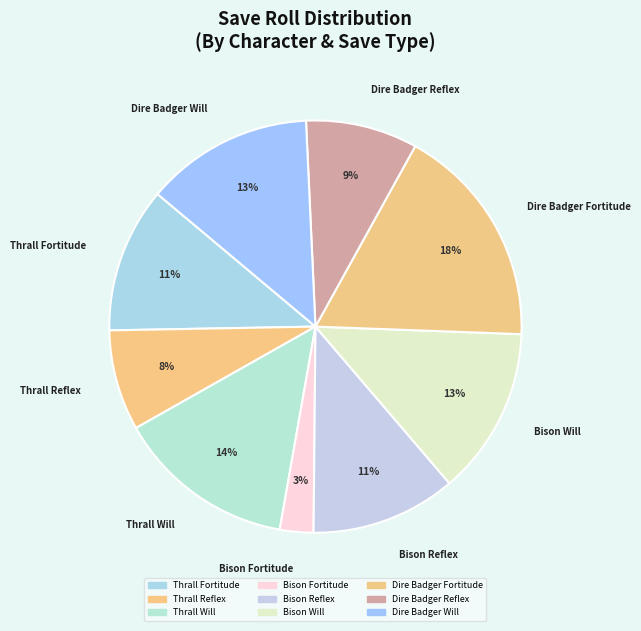

What percentage is the Dire Badger Fortitude slice, to the nearest percent?

18%